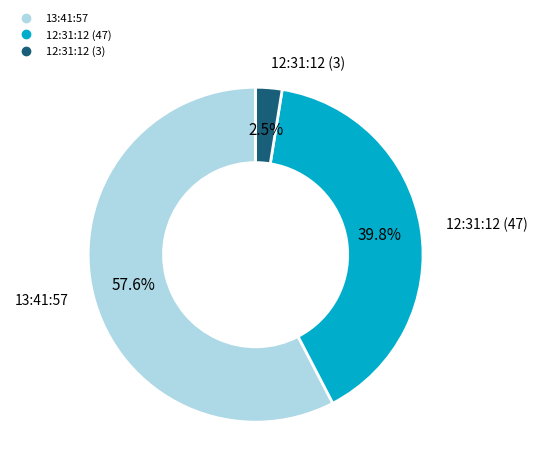

Is there any slice that represents more than half of the pie?

Yes